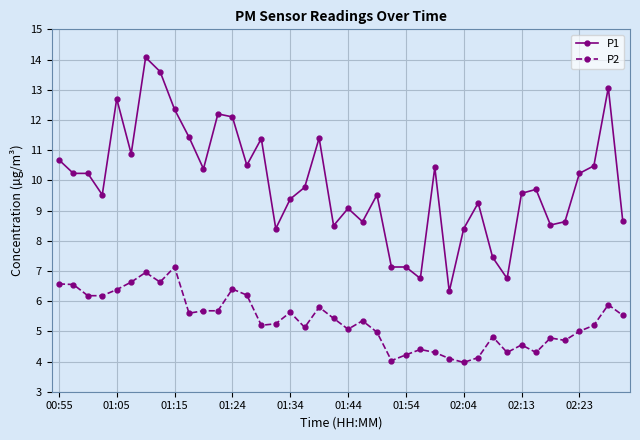

What is the maximum value shown in the chart?

14.1